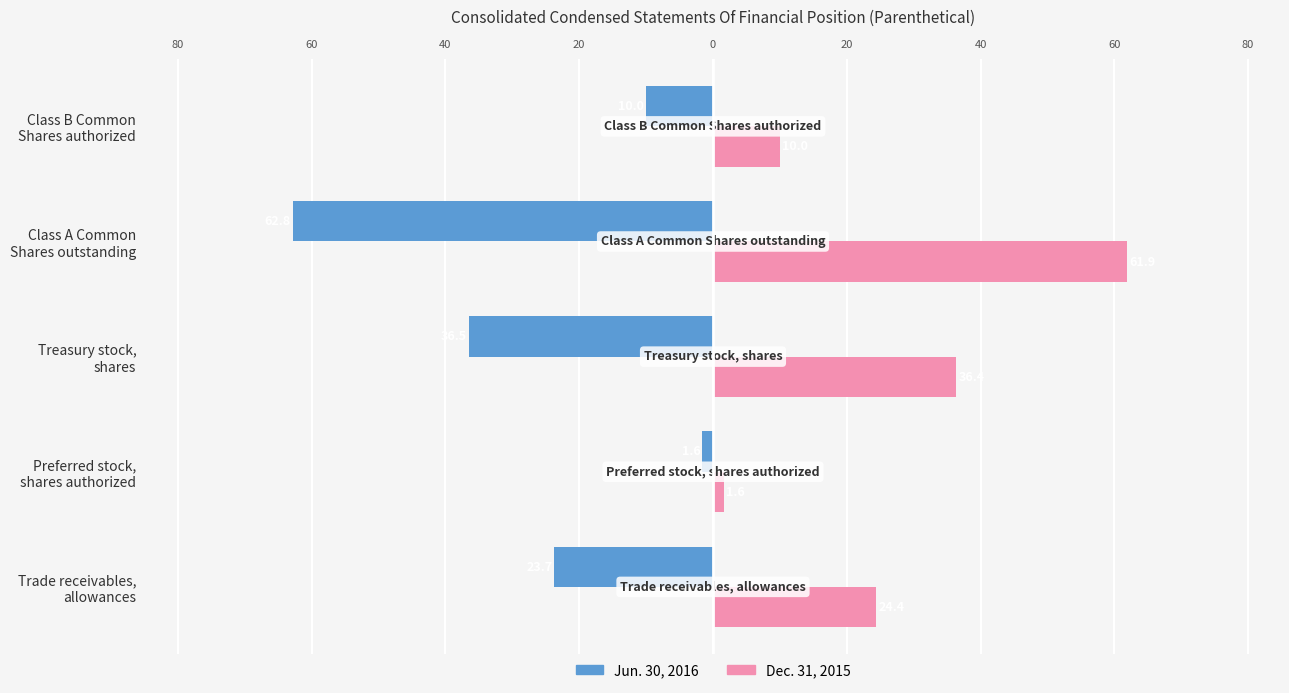

What are all the series names shown in the legend?

Jun. 30, 2016, Dec. 31, 2015